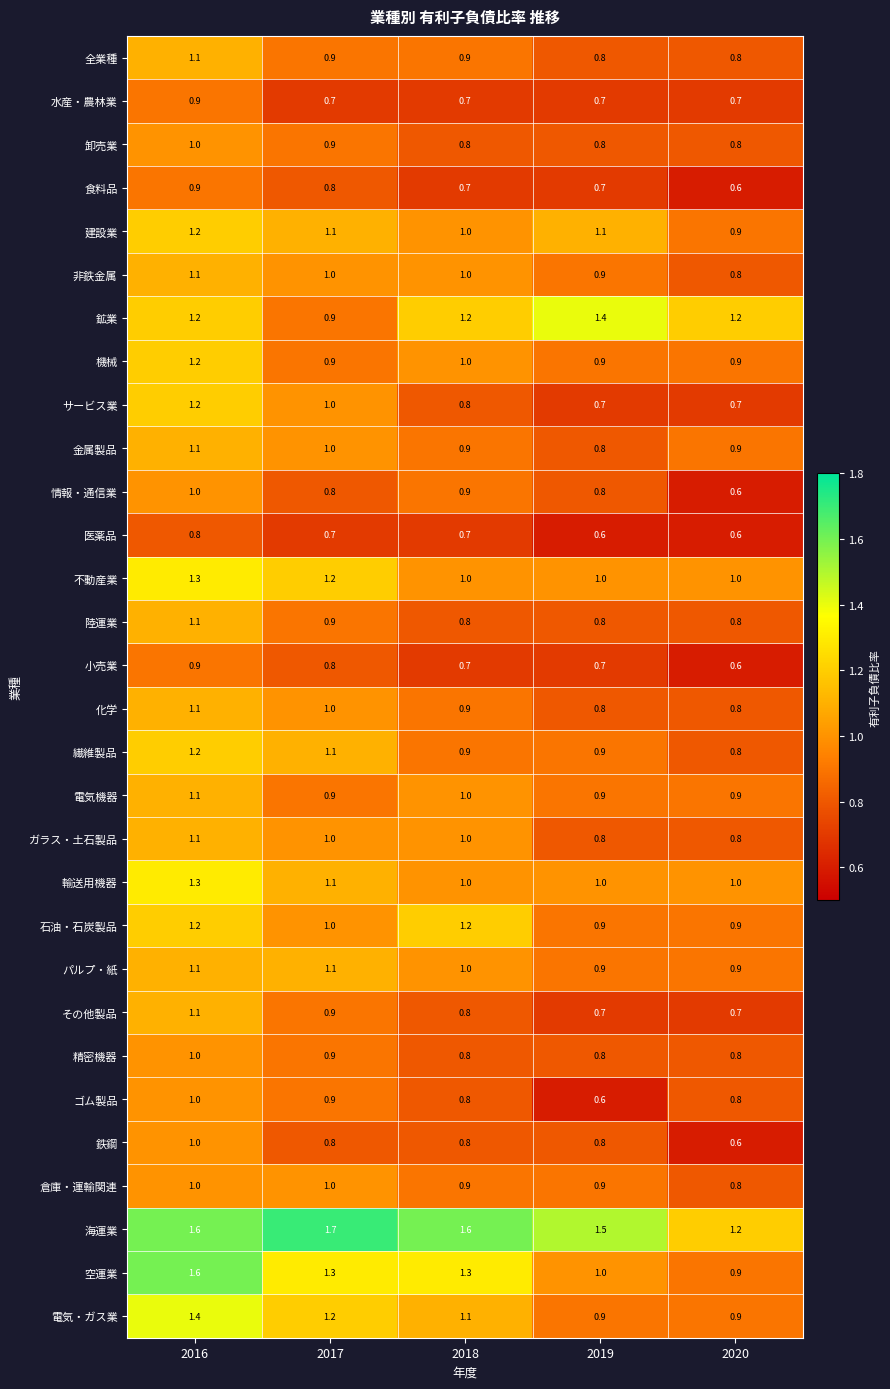

What is the difference between the maximum and minimum values in the 石油・石炭製品 series?

0.3